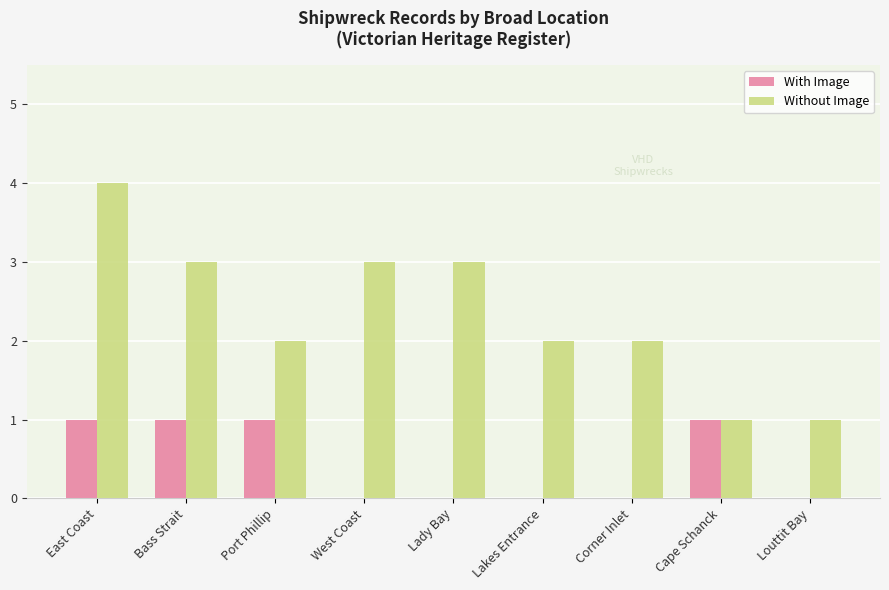

What is the sum of the Without Image values at Lakes Entrance and Cape Schanck?

3